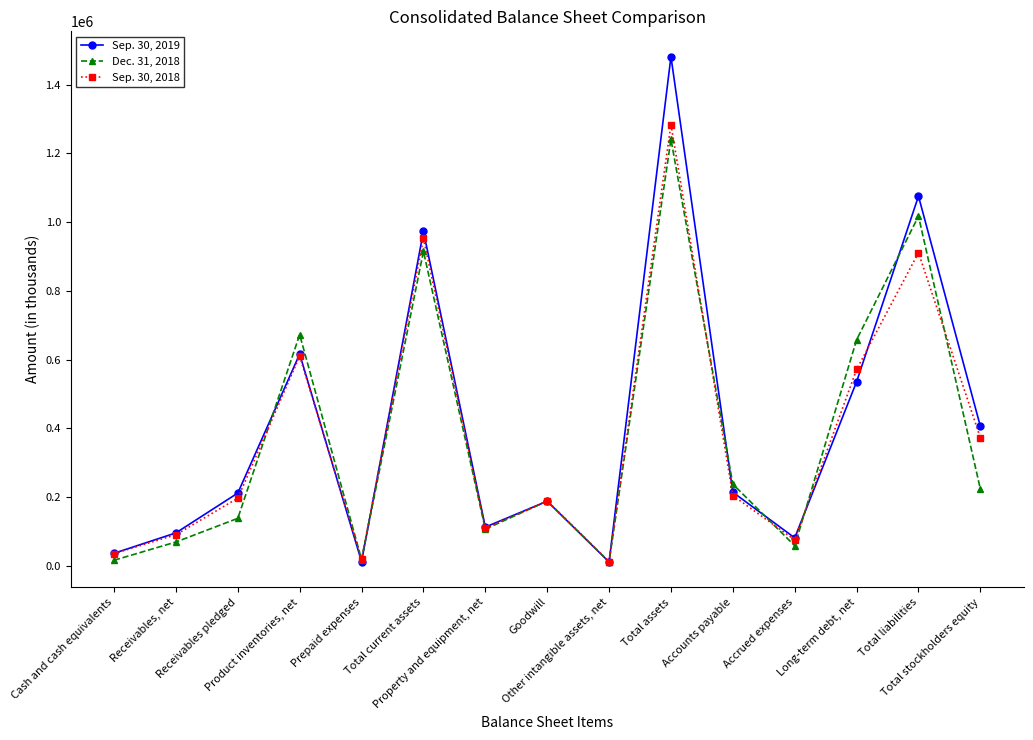

Which series ends up on top after the final intersection of Sep. 30, 2018 and Sep. 30, 2019?

Sep. 30, 2019